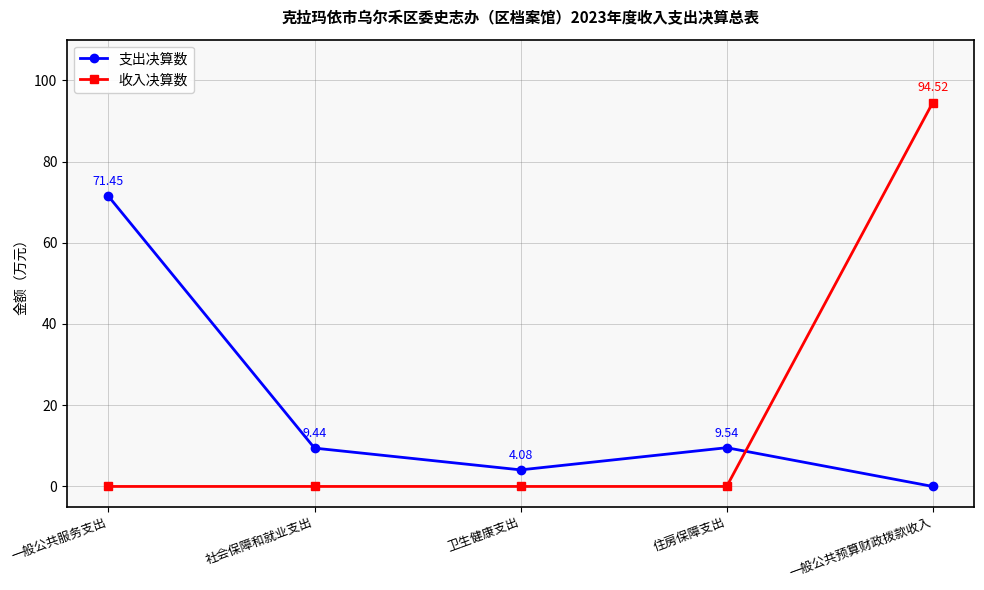

After their last crossing, which series has the higher values: 支出决算数 or 收入决算数?

收入决算数